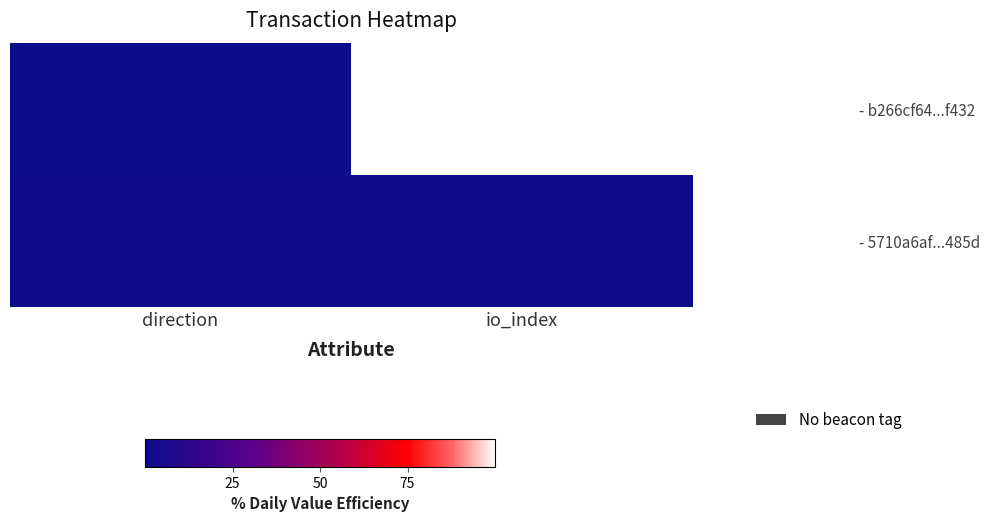

How many categories are shown in the chart?

2